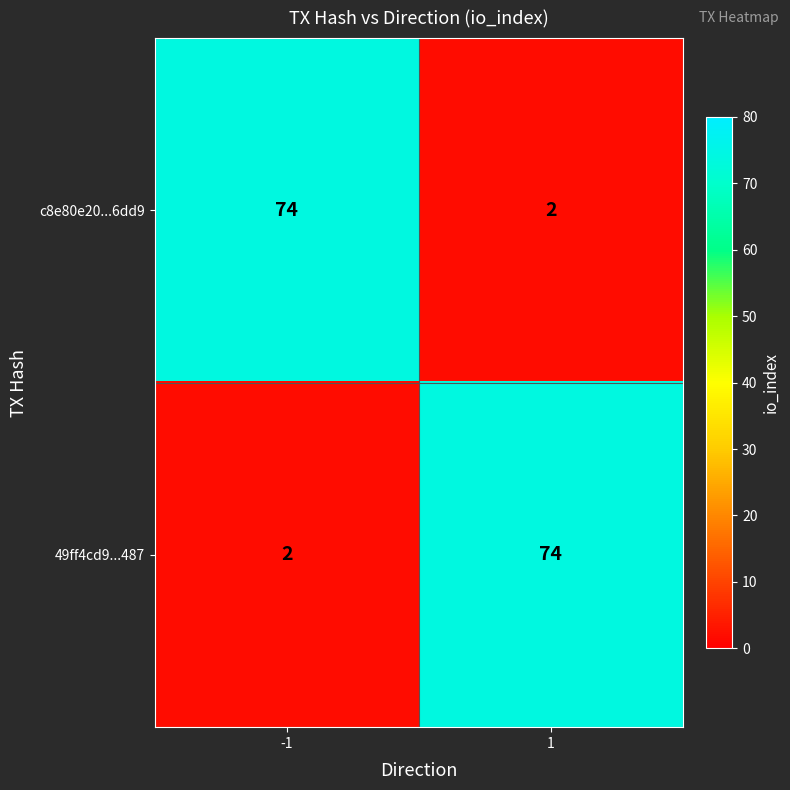

What is the difference between the highest and lowest values at -1?

72